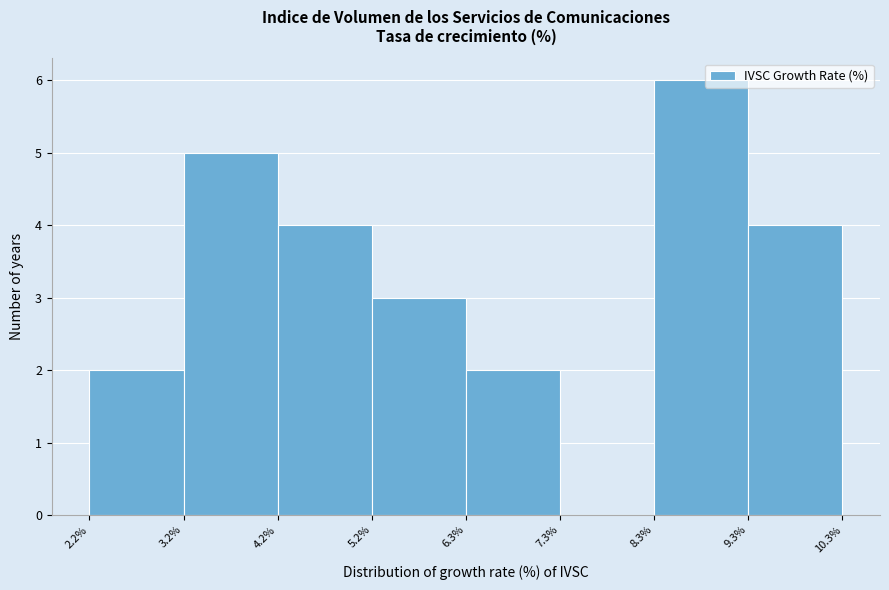

Reading left to right, transcribe this chart: for each bar, give the range it covers on the x-axis and its height. The values are not printed on the chart, so give them approximately, as read against the axis.

2.2% to 3.2%: 2
3.2% to 4.2%: 5
4.2% to 5.2%: 4
5.2% to 6.3%: 3
6.3% to 7.3%: 2
7.3% to 8.3%: 0
8.3% to 9.3%: 6
9.3% to 10.3%: 4